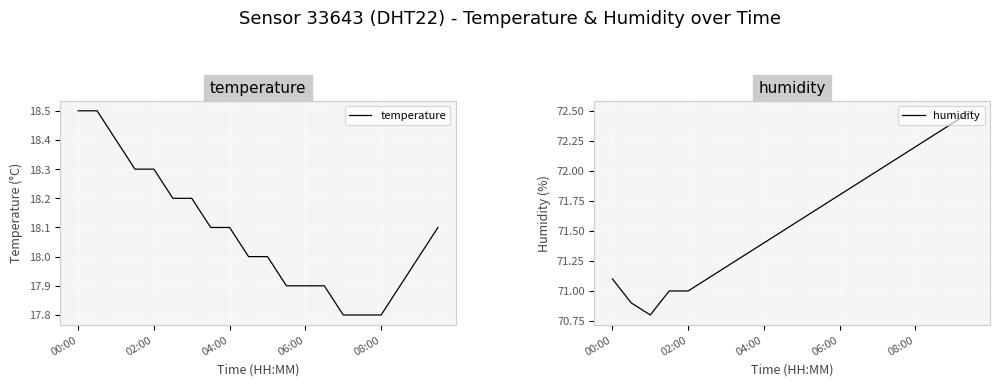

In humidity, how many points are lower than both neighbors (excluding endpoints)?

1